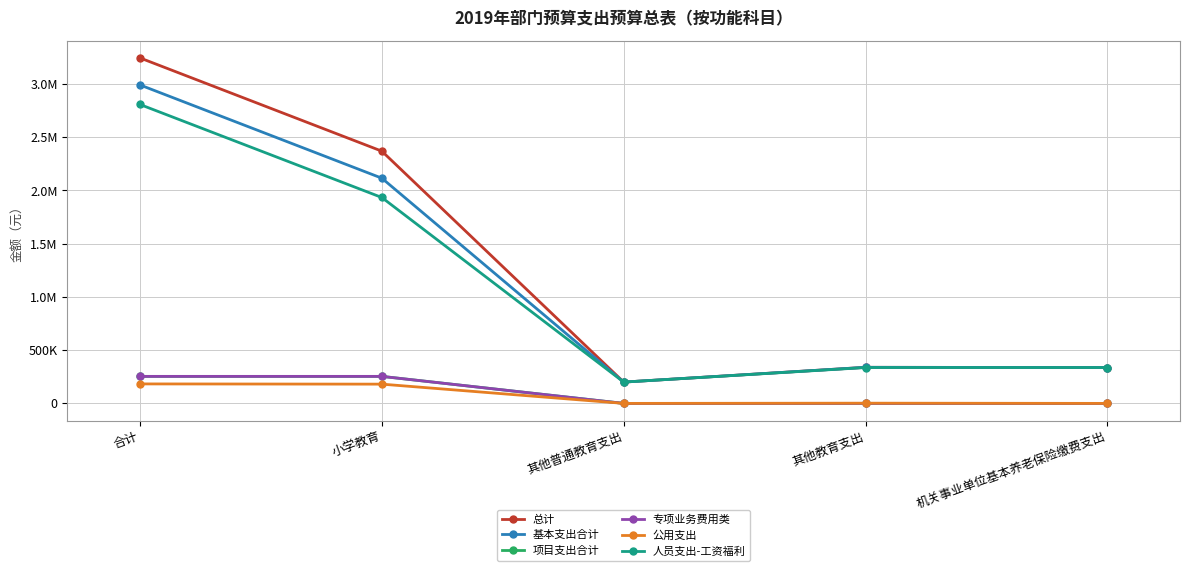

Does the chart have visible grid lines?

Yes